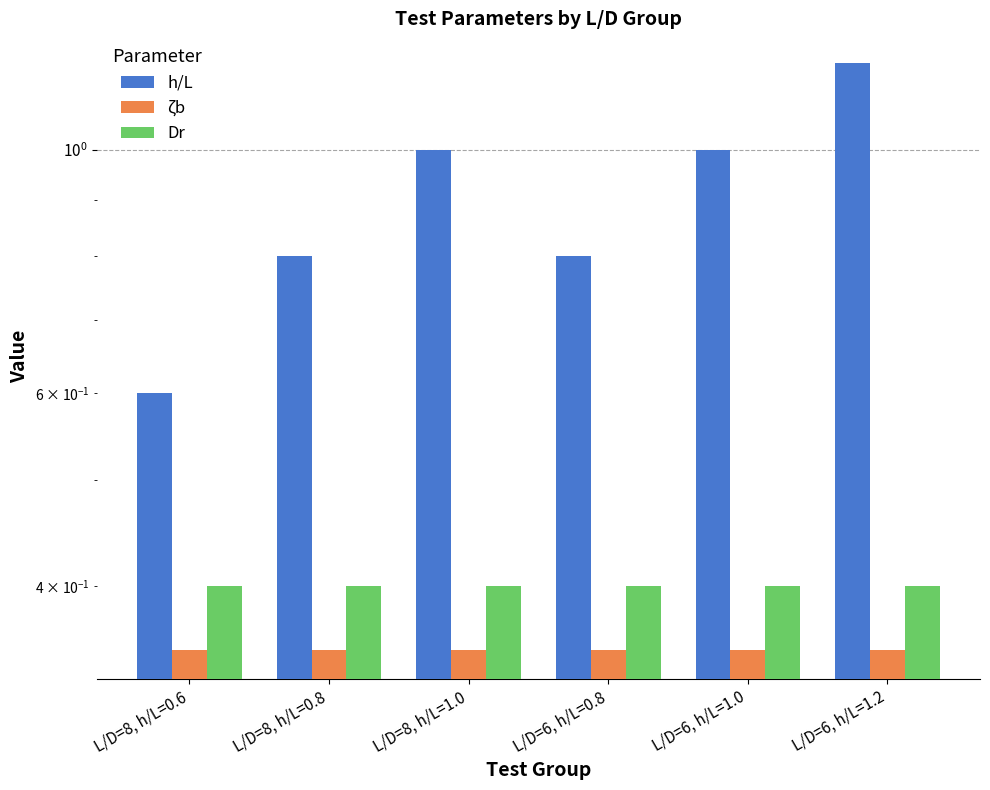

What is the highest value of the h/L series?

1.2